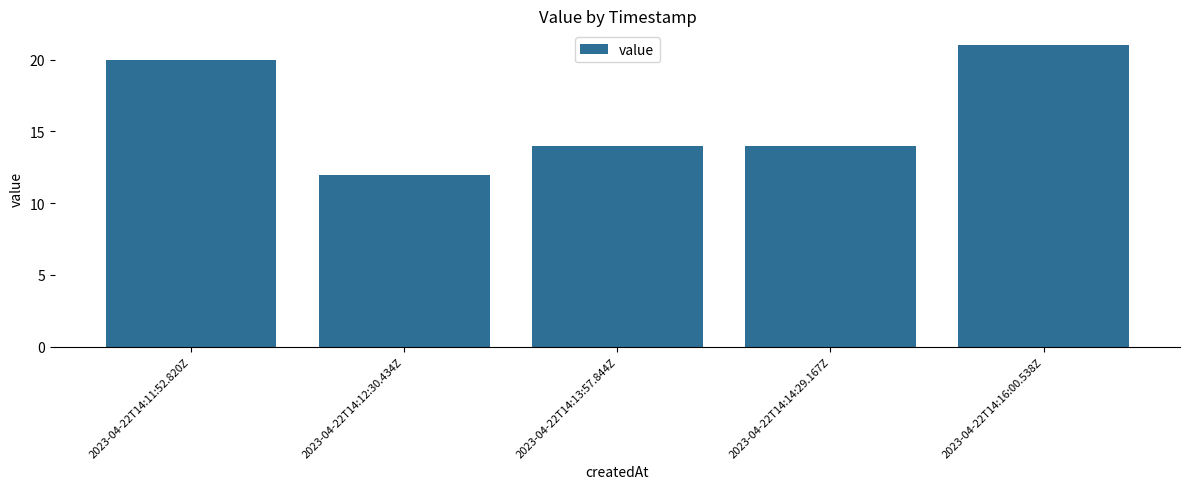

Reading right to left, list all the values displayed in this chart.

2023-04-22T14:16:00.538Z=21	2023-04-22T14:14:29.167Z=14	2023-04-22T14:13:57.844Z=14	2023-04-22T14:12:30.434Z=12	2023-04-22T14:11:52.820Z=20